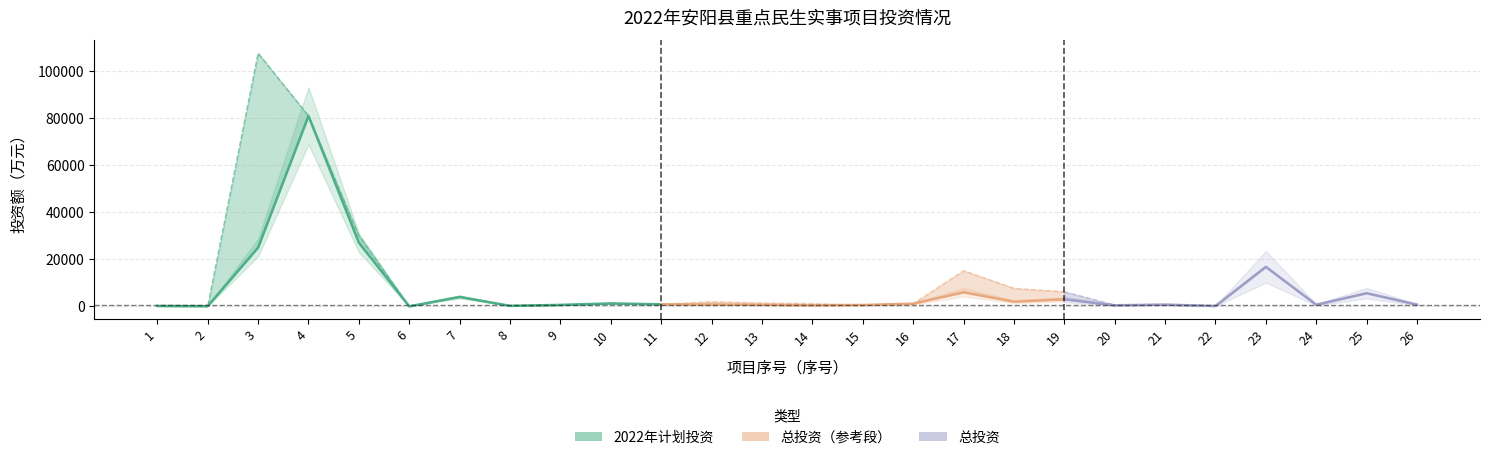

What is the sum of all values?

140357.4